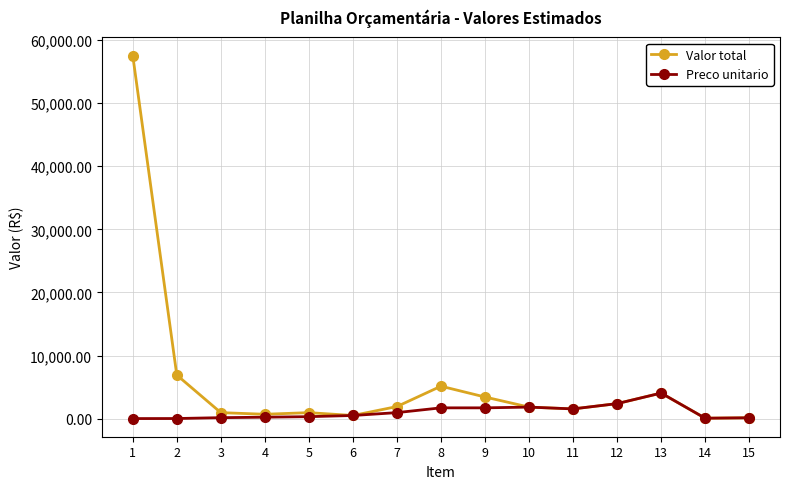

Rank the series by their average value, from lowest to highest.

Preco unitario, Valor total